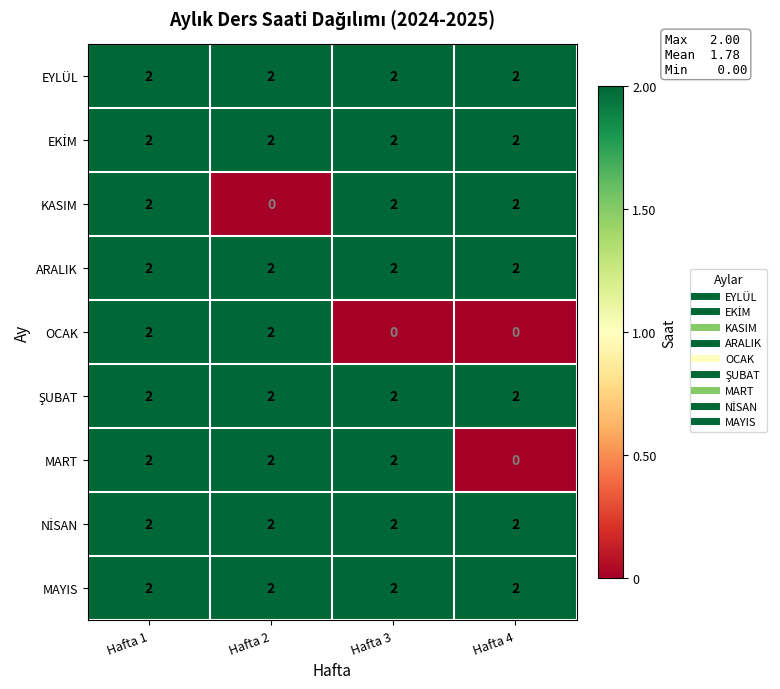

At which category is the sum across all series the highest?

Hafta 1